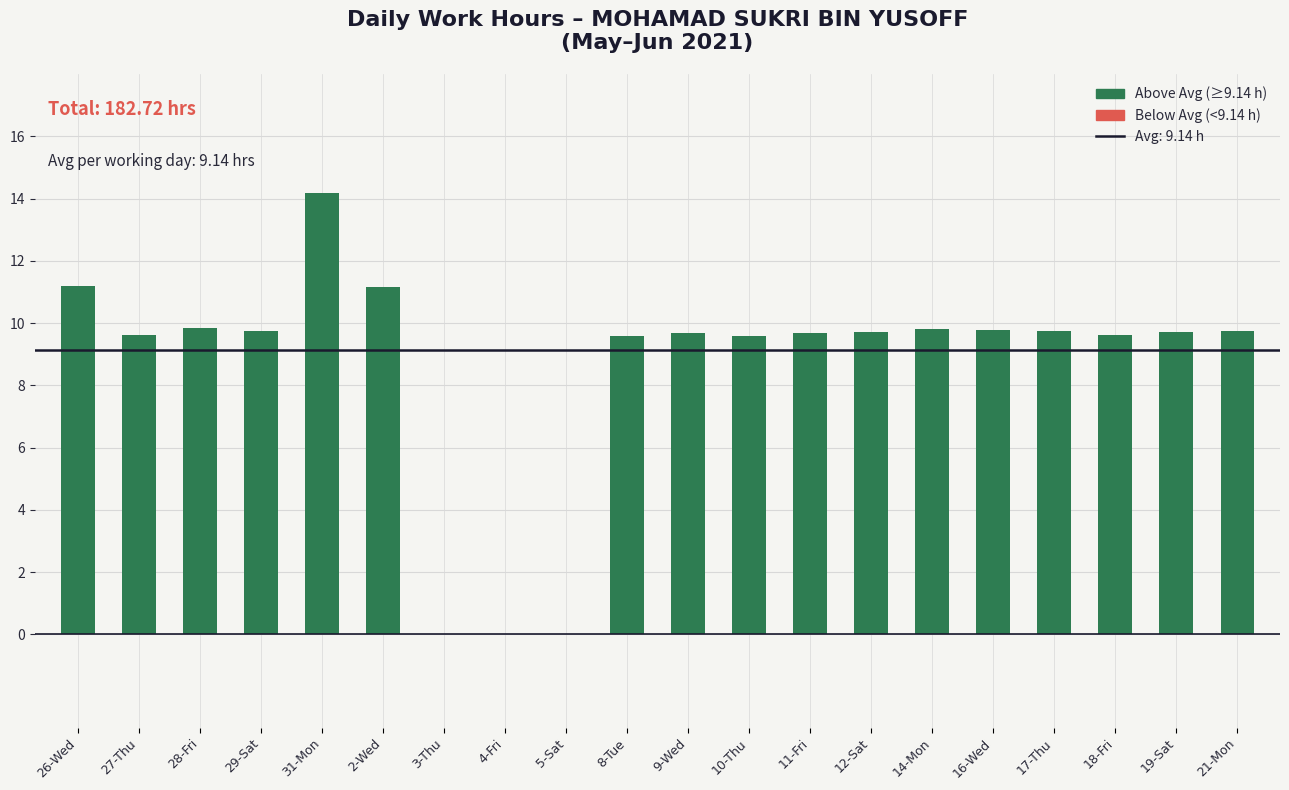

Rank the categories by value from highest to lowest.

31-Mon, 26-Wed, 2-Wed, 28-Fri, 14-Mon, 16-Wed, 17-Thu, 21-Mon, 29-Sat, 12-Sat, 19-Sat, 9-Wed, 11-Fri, 18-Fri, 27-Thu, 8-Tue, 10-Thu, 3-Thu, 4-Fri, 5-Sat